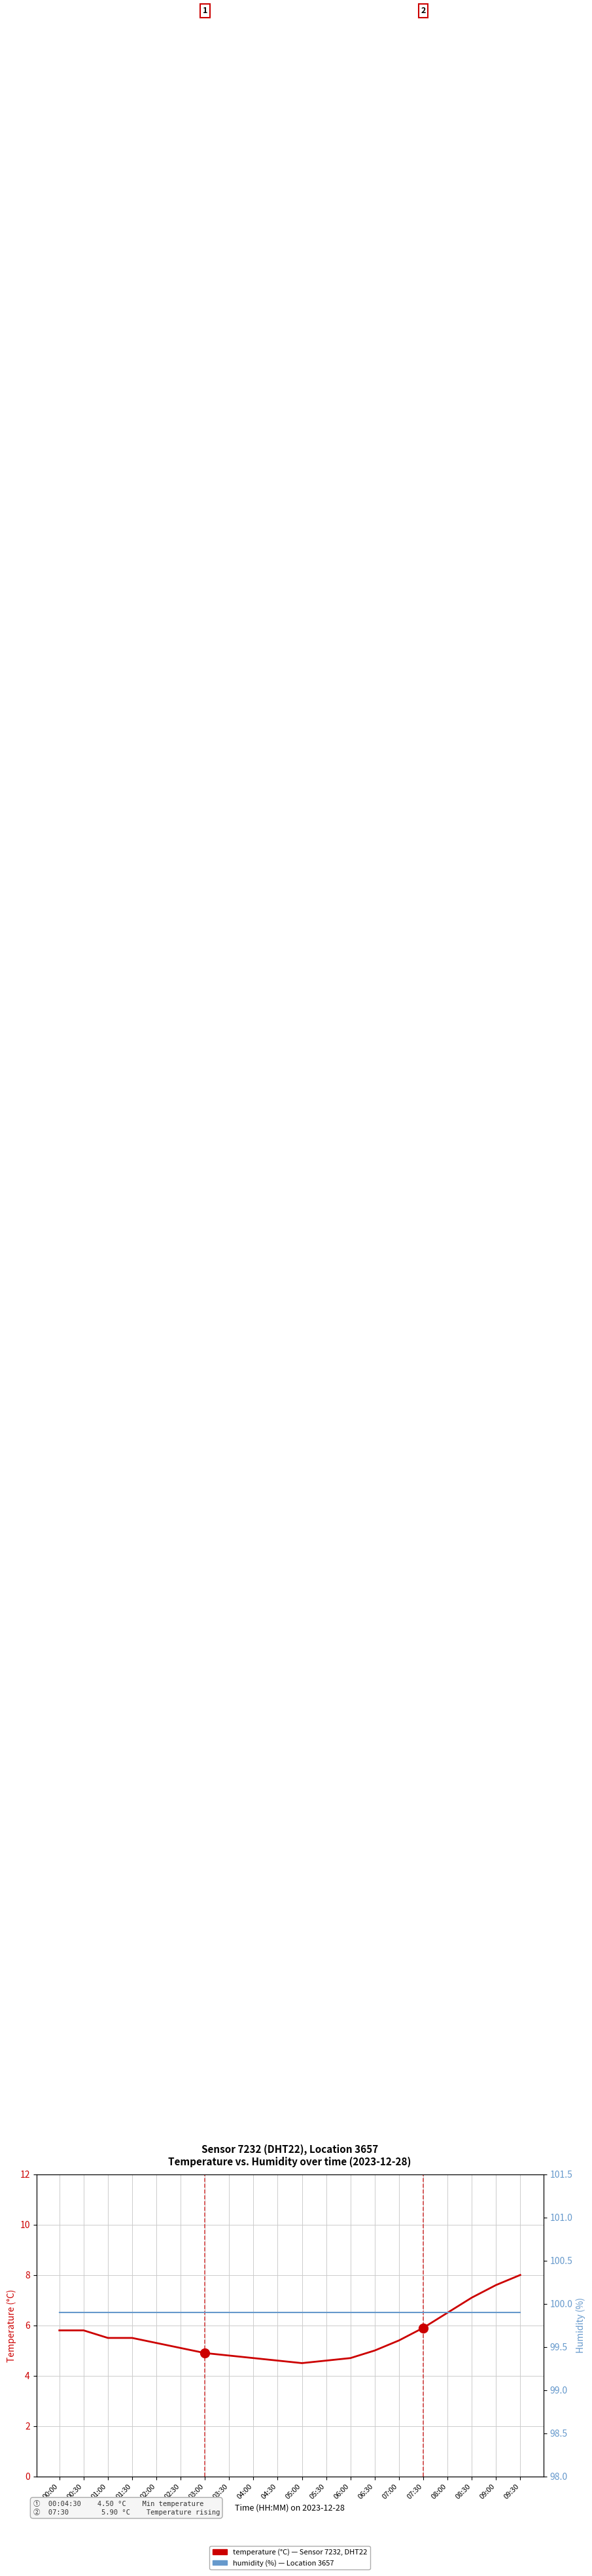

Rank the series at 09:00 from highest to lowest value.

humidity (%), temperature (°C)